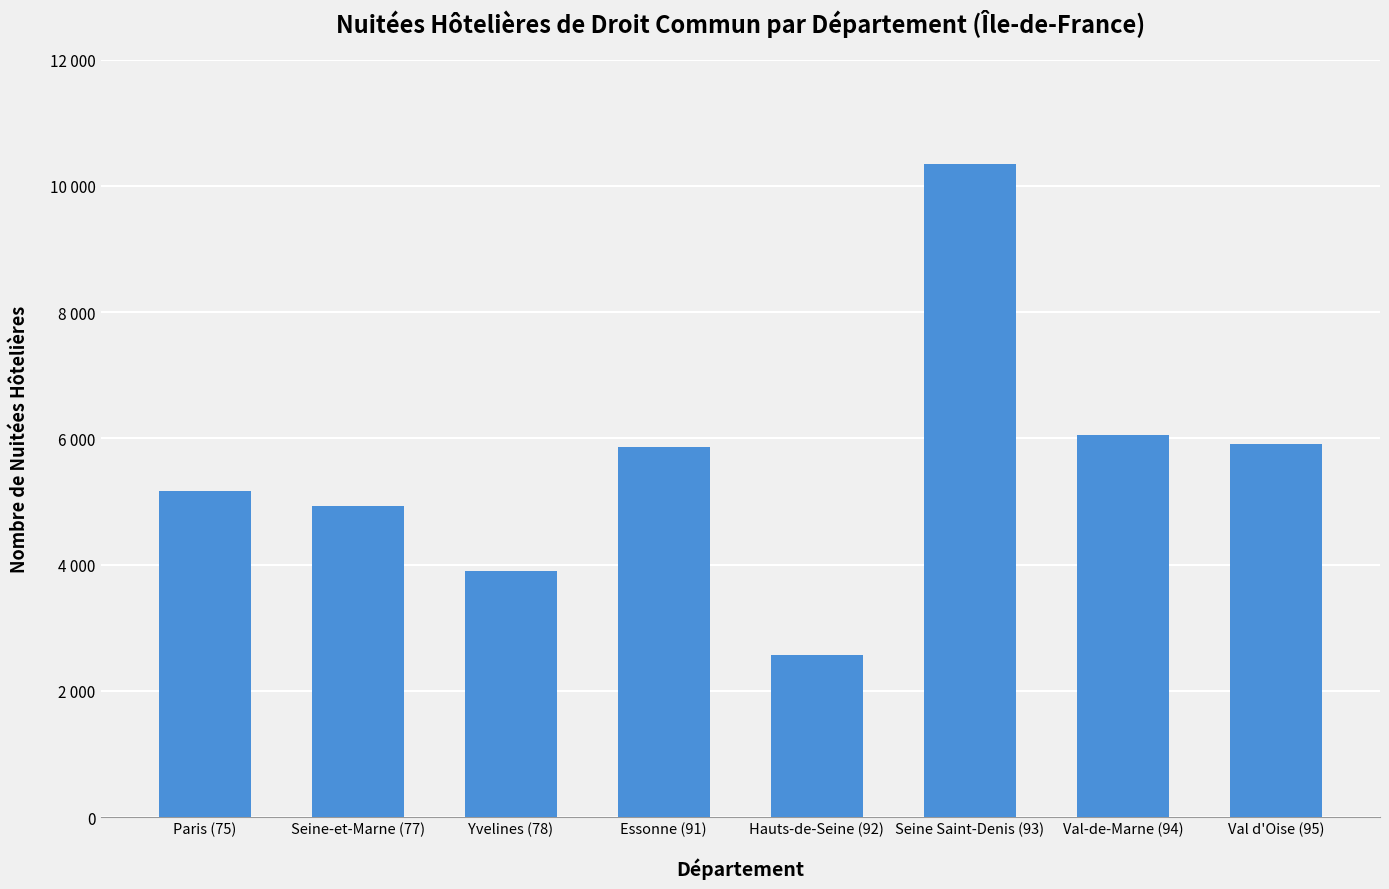

Rank the categories by value from highest to lowest.

Seine Saint-Denis (93), Val-de-Marne (94), Val d'Oise (95), Essonne (91), Paris (75), Seine-et-Marne (77), Yvelines (78), Hauts-de-Seine (92)